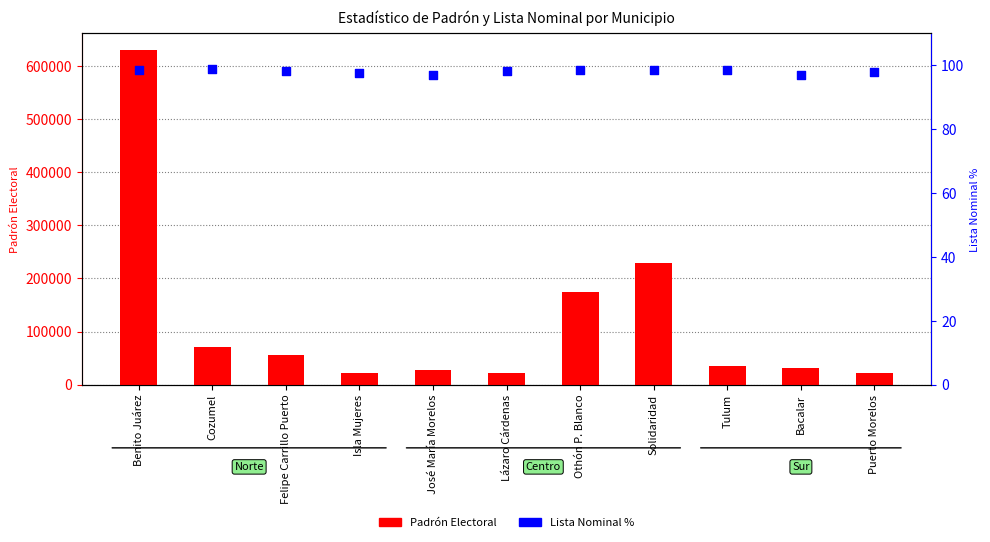

Which series has the widest spread of Y values?

Padrón Electoral